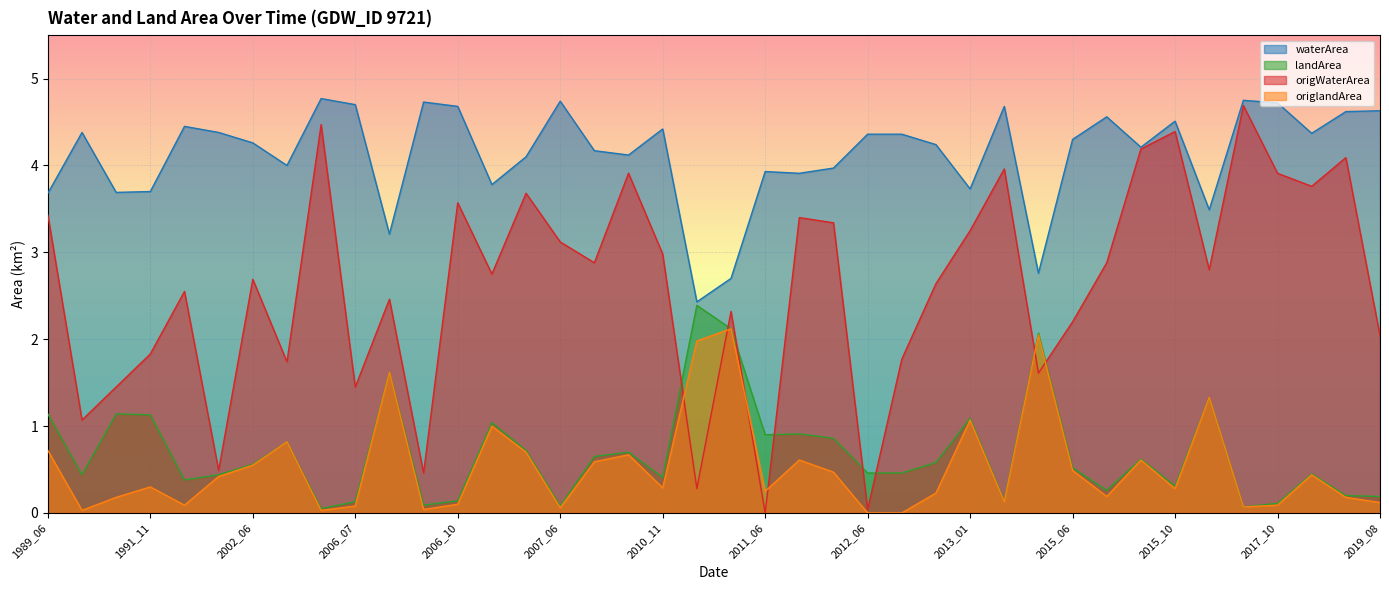

Reading left to right, transcribe all the data shown in this chart.

waterArea: 3.7	4.4	3.7	3.7	4.5	4.4	4.3	4.0	4.8	4.7	3.2	4.7	4.7	3.8	4.1	4.7	4.2	4.1	4.4	2.4	2.7	3.9	3.9	4.0	4.4	4.4	4.2	3.7	4.7	2.8	4.3	4.6	4.2	4.5	3.5	4.8	4.7	4.4	4.6	4.6
landArea: 1.1	0.4	1.1	1.1	0.4	0.4	0.6	0.8	0.1	0.1	1.6	0.1	0.1	1.0	0.7	0.1	0.7	0.7	0.4	2.4	2.1	0.9	0.9	0.9	0.5	0.5	0.6	1.1	0.1	2.1	0.5	0.3	0.6	0.3	1.3	0.1	0.1	0.5	0.2	0.2
origWaterArea: 3.4	1.1	1.4	1.8	2.5	0.5	2.7	1.7	4.5	1.4	2.5	0.5	3.6	2.8	3.7	3.1	2.9	3.9	3.0	0.3	2.3	0.0	3.4	3.3	0.0	1.8	2.6	3.2	4.0	1.6	2.2	2.9	4.2	4.4	2.8	4.7	3.9	3.8	4.1	2.0
origlandArea: 0.7	0.0	0.2	0.3	0.1	0.4	0.6	0.8	0.0	0.1	1.6	0.0	0.1	1.0	0.7	0.1	0.6	0.7	0.3	2.0	2.1	0.2	0.6	0.5	0.0	0.0	0.2	1.1	0.1	2.0	0.5	0.2	0.6	0.3	1.3	0.1	0.1	0.4	0.2	0.1